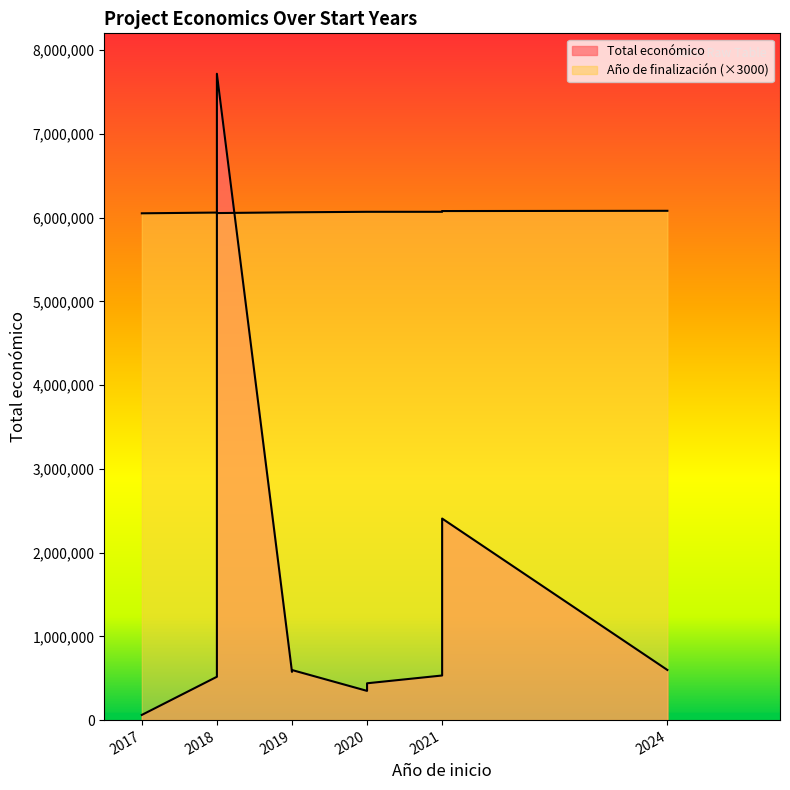

True or false: Año de finalización and Total económico cross at least once.

False